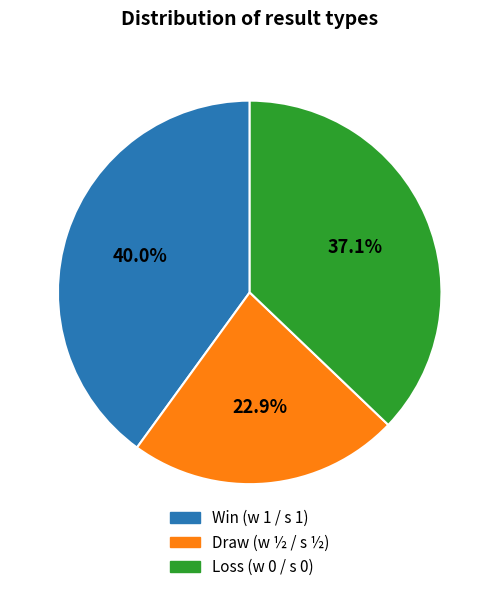

Does any single category account for the majority?

No